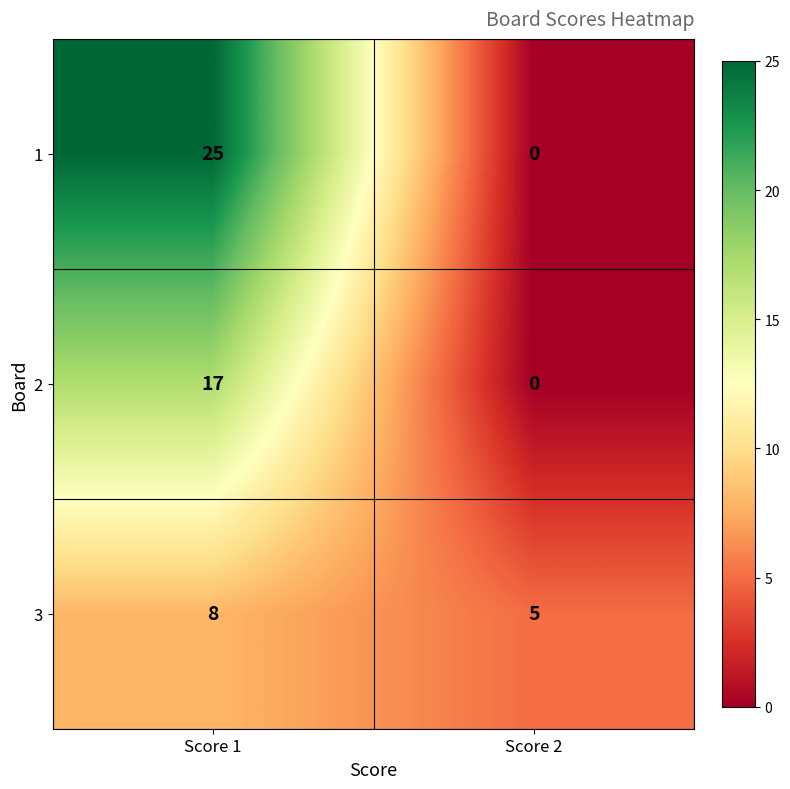

Reading left to right, transcribe all the data shown in this chart.

1: Score 1=25	Score 2=0
2: Score 1=17	Score 2=0
3: Score 1=8	Score 2=5